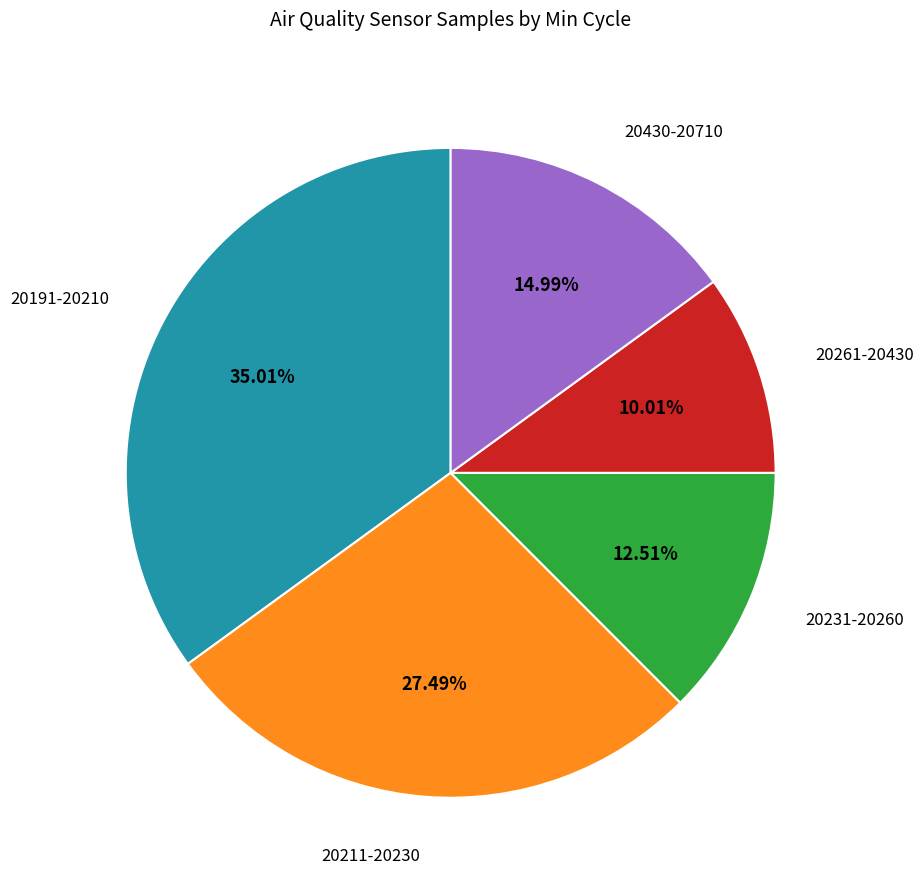

Between 20430-20710 and 20231-20260, which is larger?

20430-20710